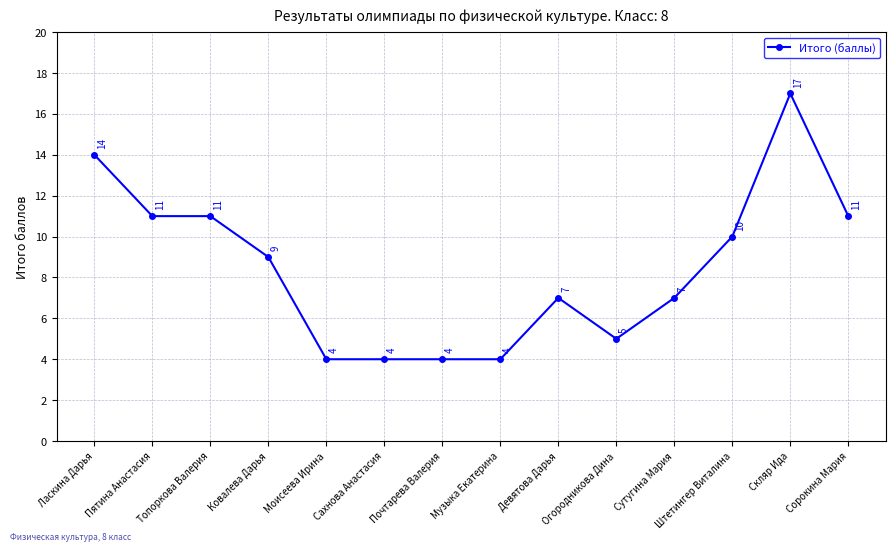

What is the minimum value shown in the chart?

4